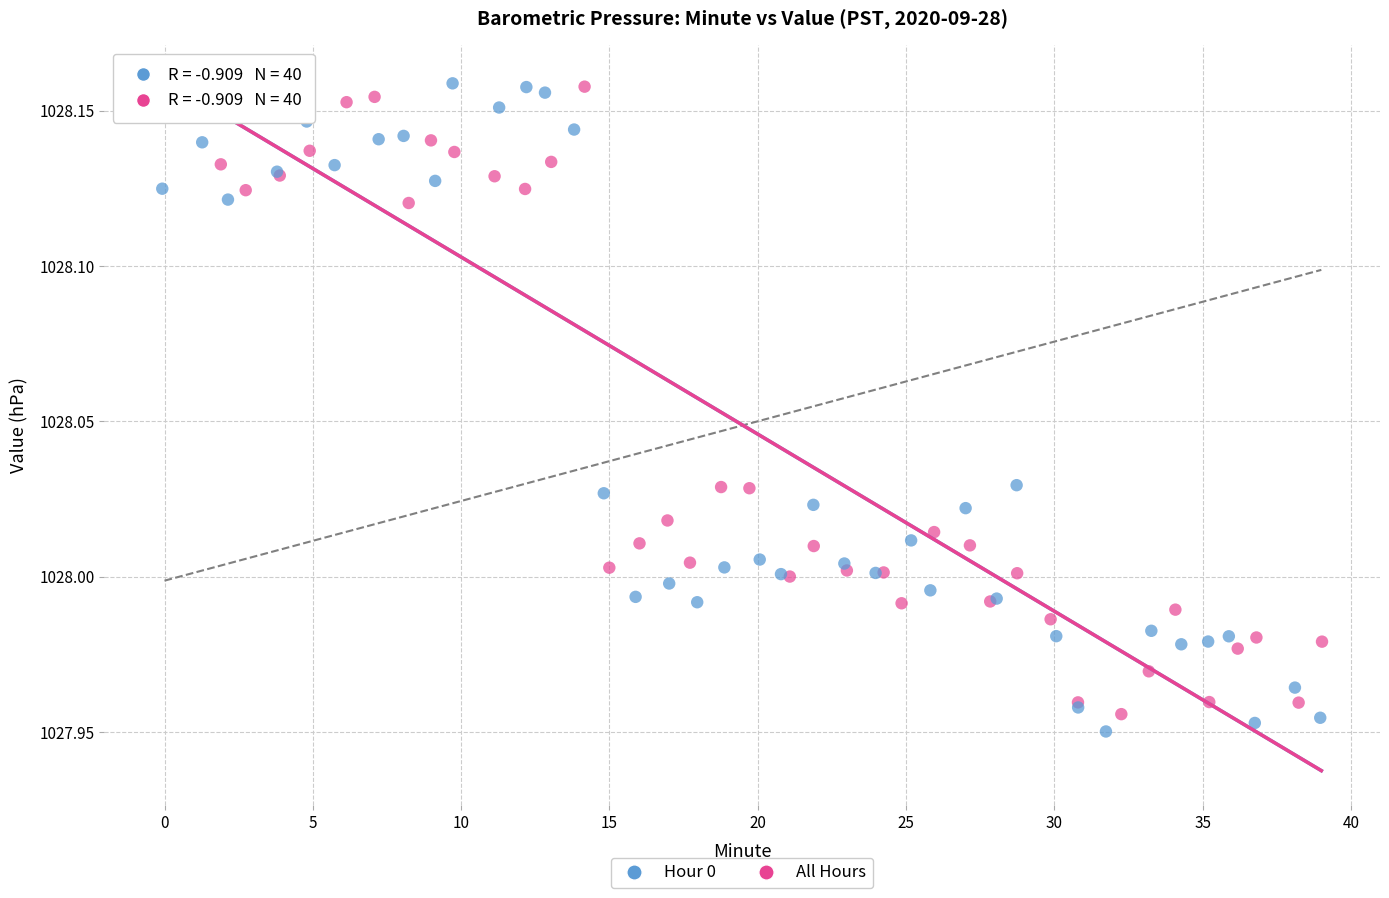

Which series contains the lowest Y value?

Hour 0